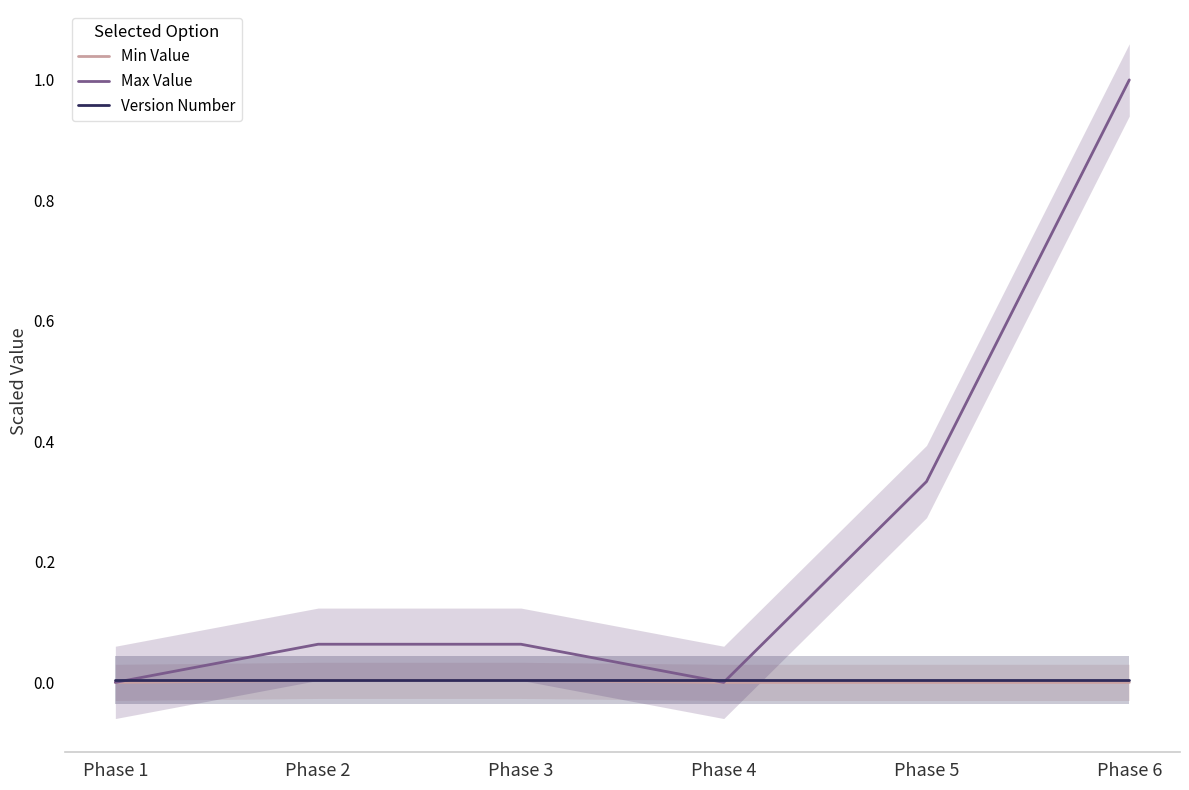

Rank the series by their maximum value, from highest to lowest.

Max Value, Min Value, Version Number